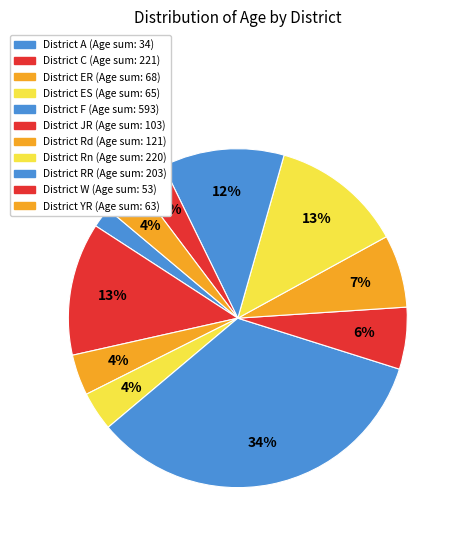

Count the number of slices in the pie.

11